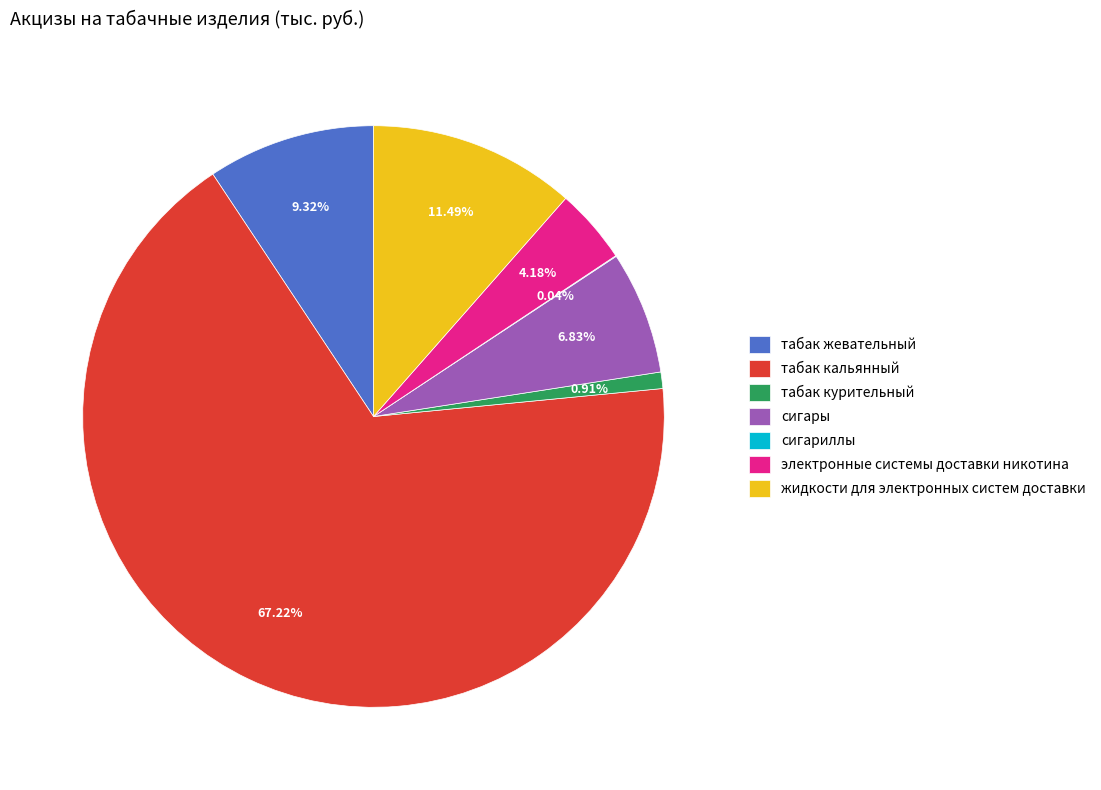

To the nearest percent, what is the difference between the электронные системы доставки никотина and табак курительный slice percentages?

3%